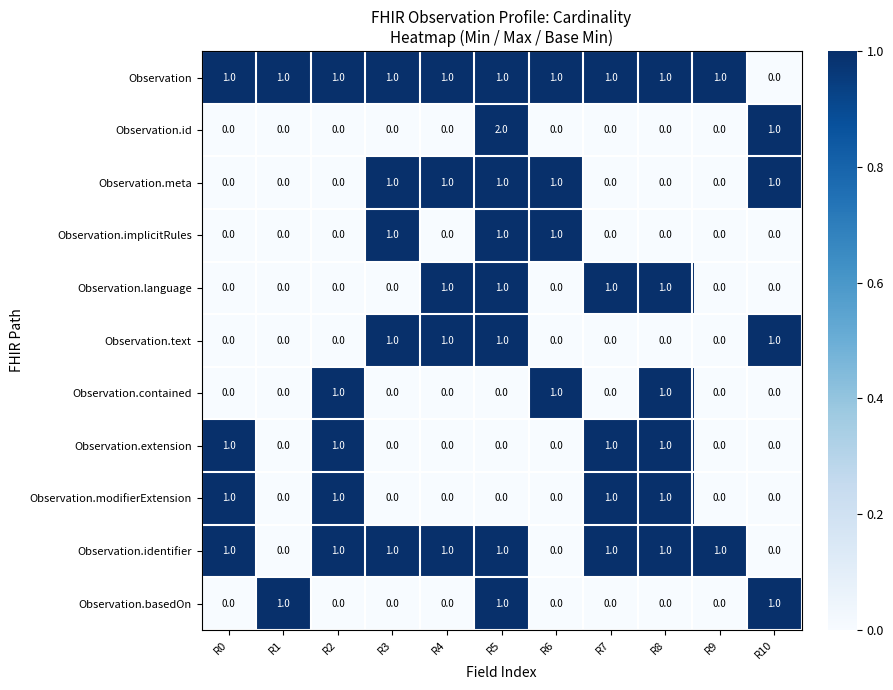

What is the sum of all Observation values?

10